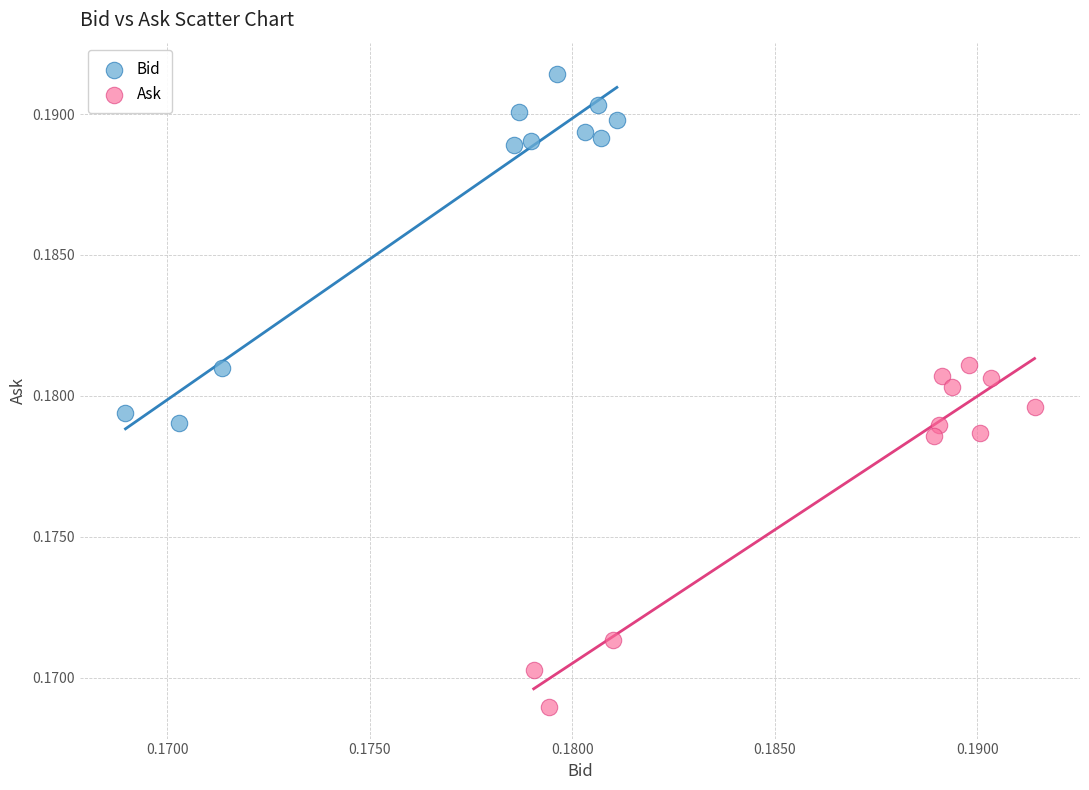

Which series contains the highest Y value?

Bid